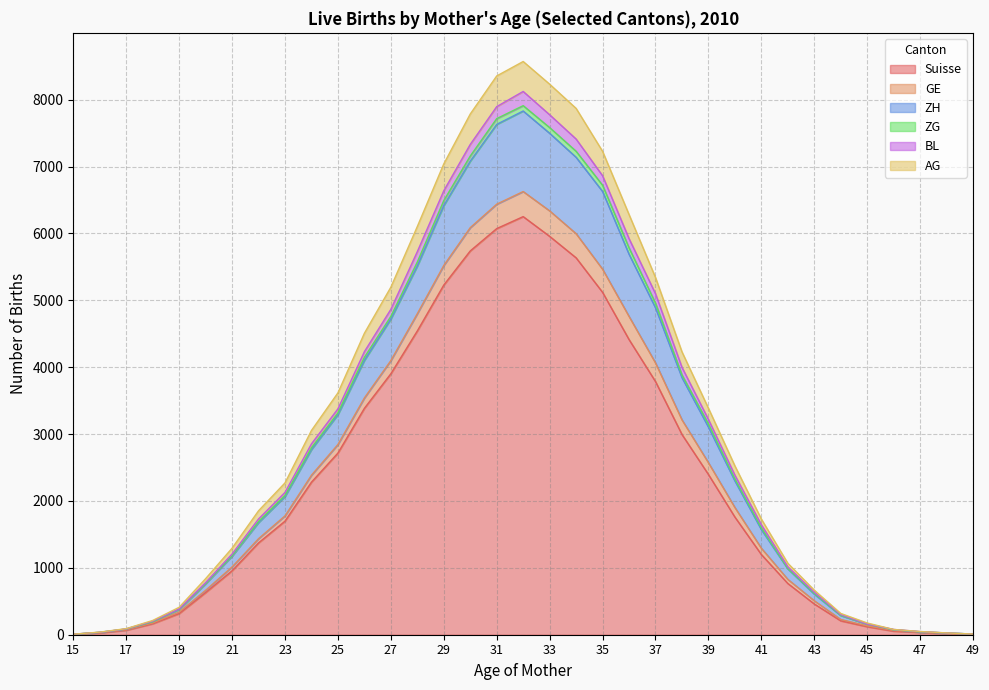

Where is Suisse nearest to the value 3129?

38